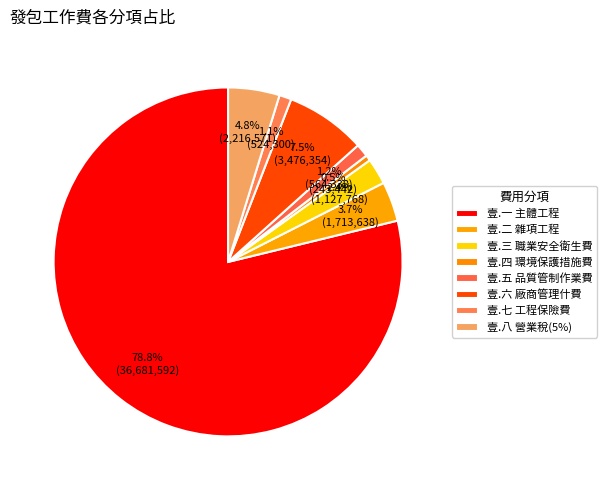

How many segments does this pie chart have?

8